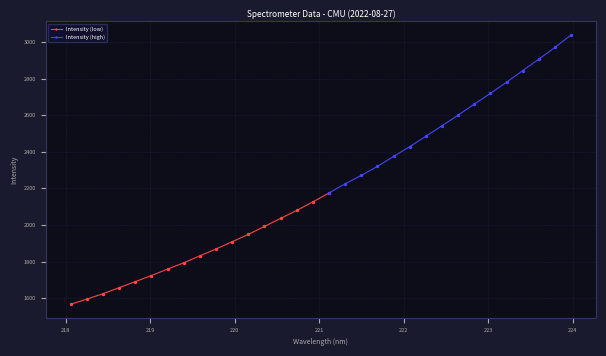

Which has a higher value, 223.5987 or 219.2067?

223.5987